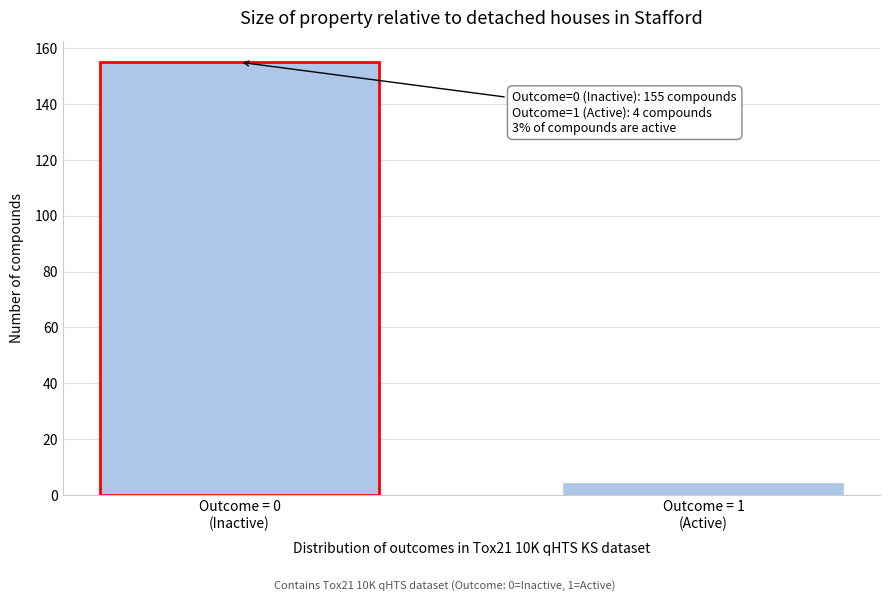

Reading left to right, extract all data points from this chart.

155	4